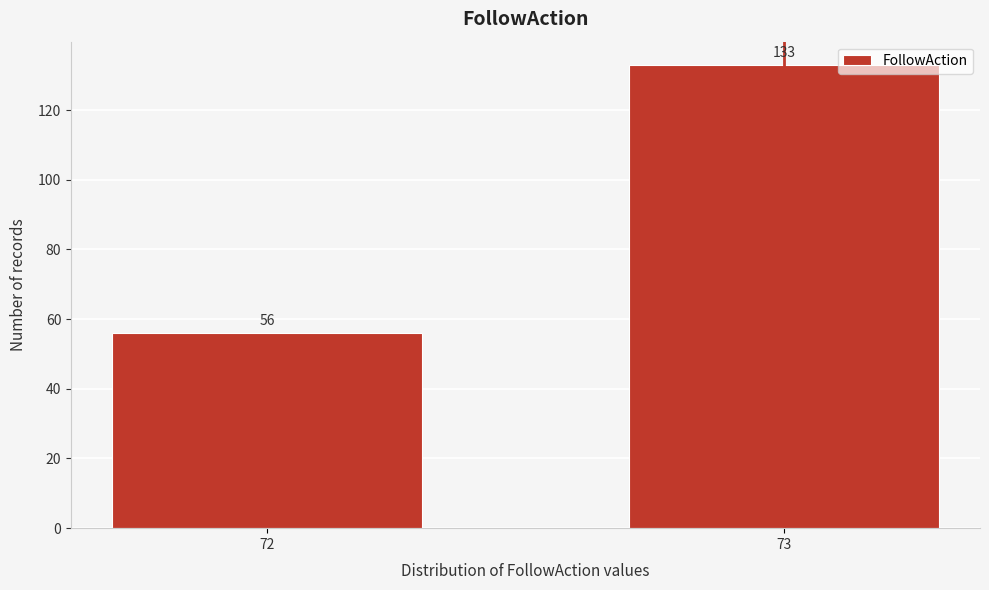

Reading left to right, transcribe all the data shown in this chart.

72=56	73=133